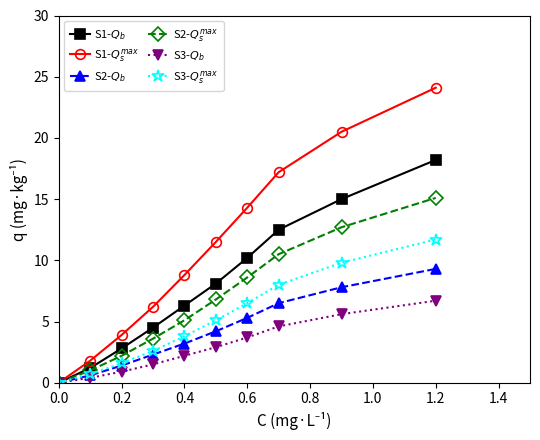

At how many categories does at least one series exceed 16?

3